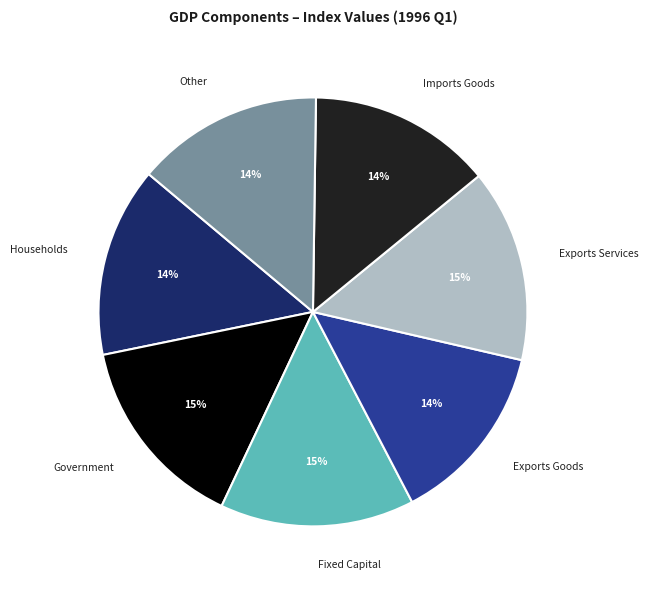

What percentage is the Exports Services slice, to the nearest percent?

15%